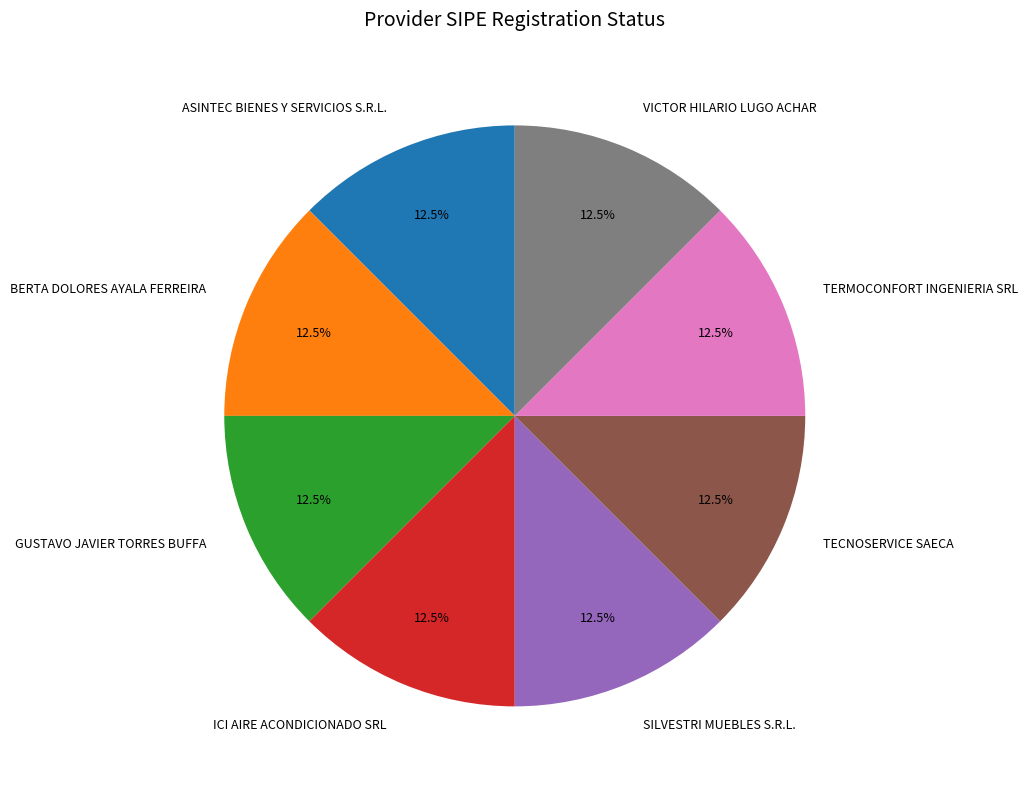

To the nearest percent, what is the average slice percentage?

12%